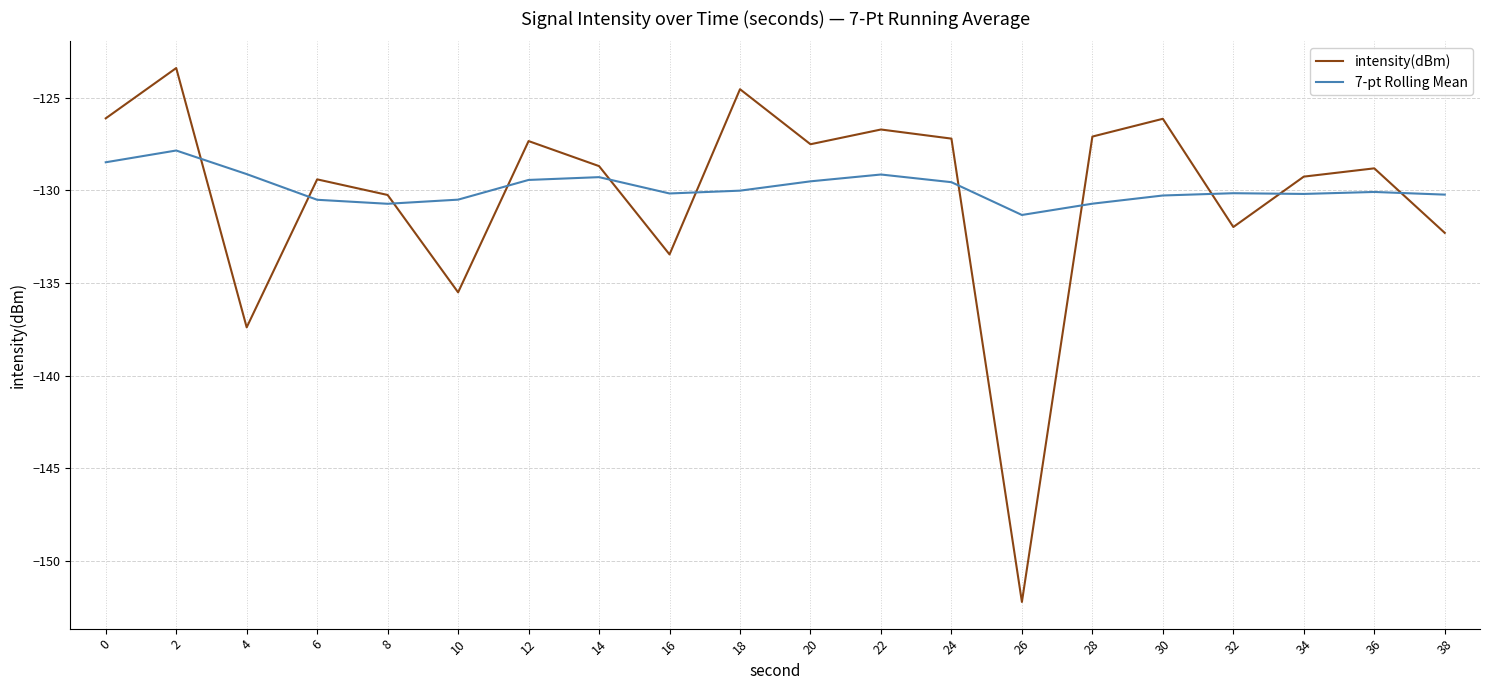

Which series has the largest range (max minus min)?

intensity(dBm)